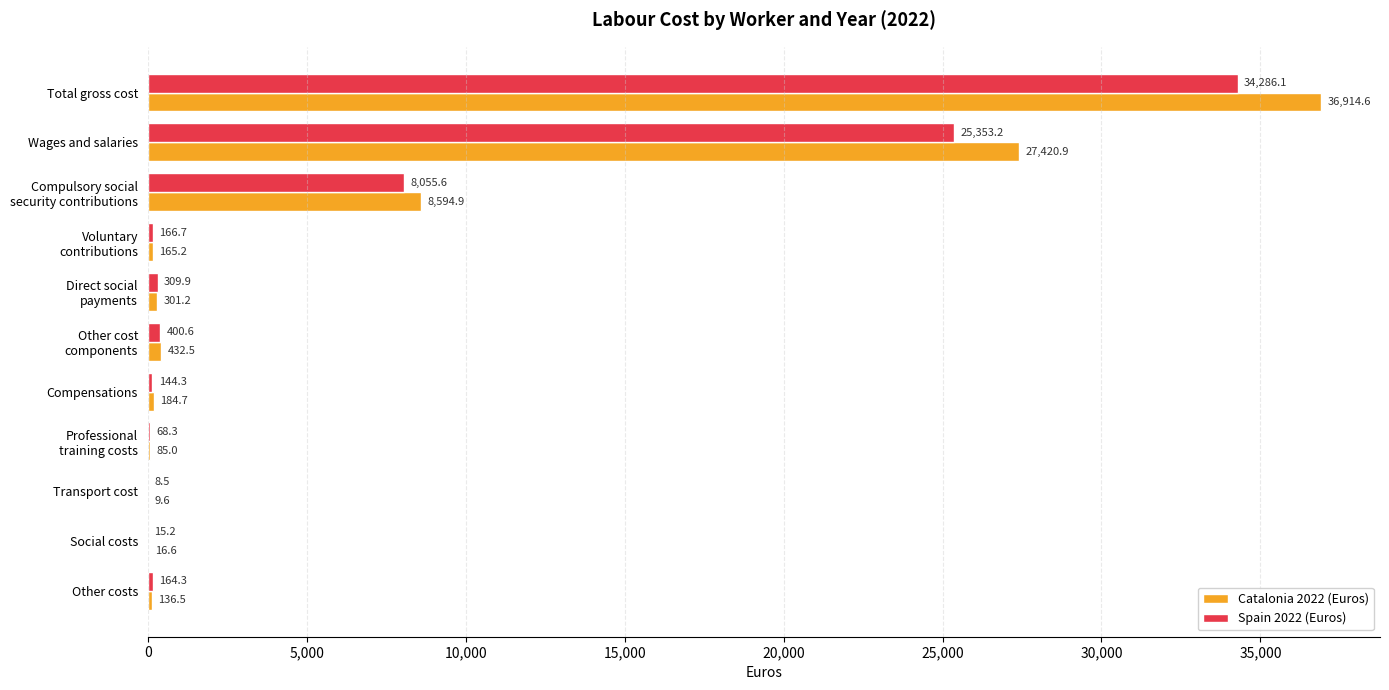

What is the sum of the Spain 2022 (Euros) values at Compensations and Total gross cost?

34430.4